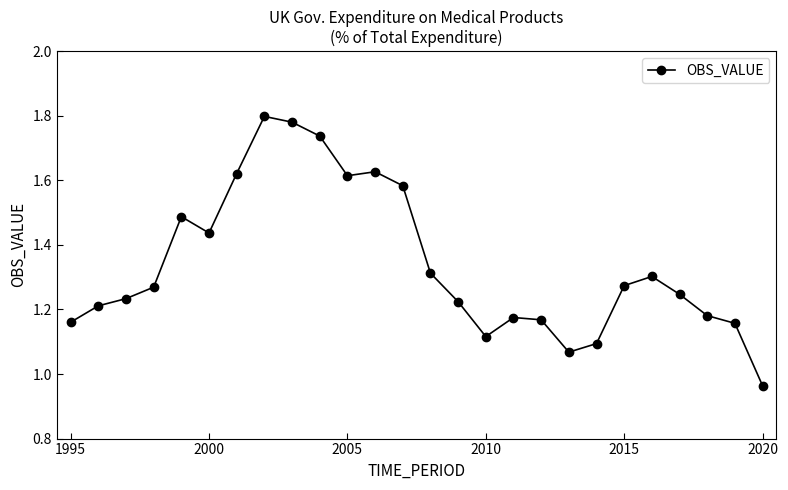

How many data points are above 1?

25